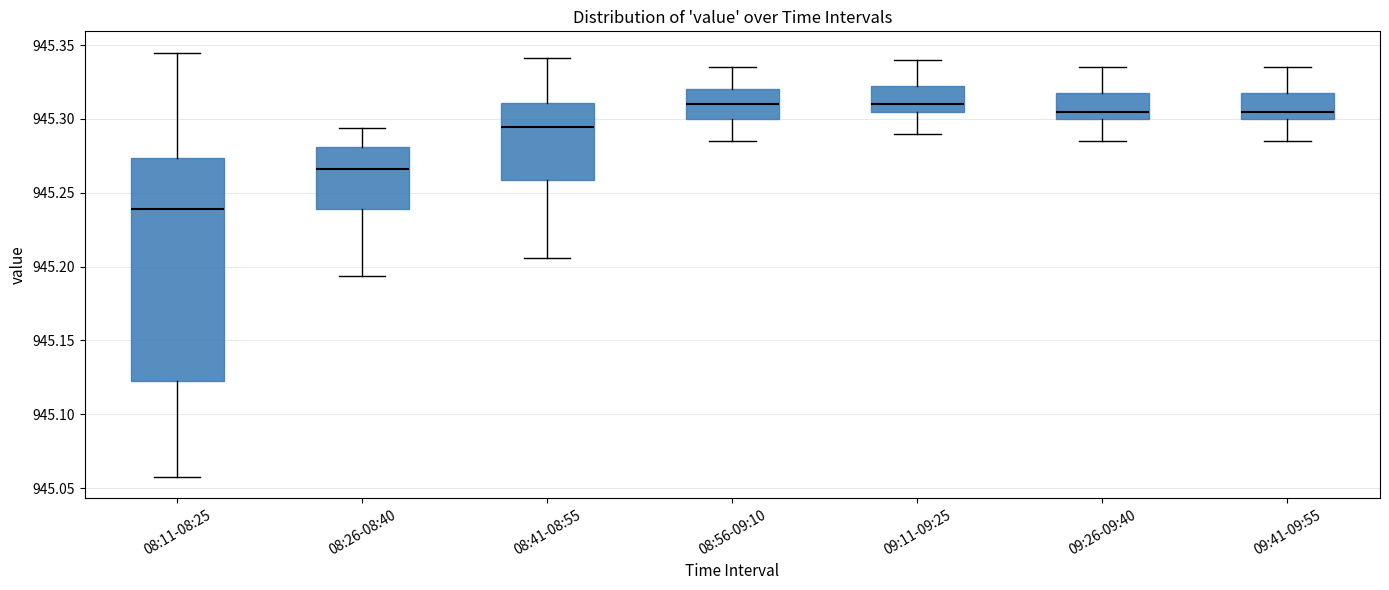

Where does the lower whisker of the box for 08:56-09:10 end on the y-axis? The values are not printed on the chart, so give them approximately, as read against the axis.

945.285